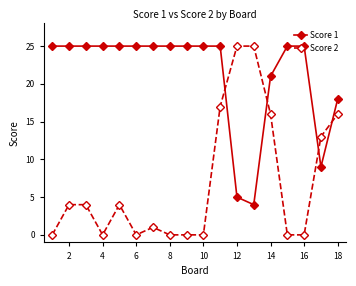

Rank the series by their average value, from lowest to highest.

Score 2, Score 1